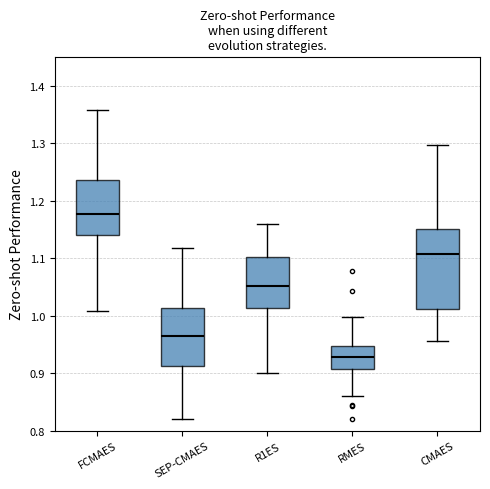

Where does the median line of the box for SEP-CMAES sit on the y-axis? The values are not printed on the chart, so give them approximately, as read against the axis.

0.96